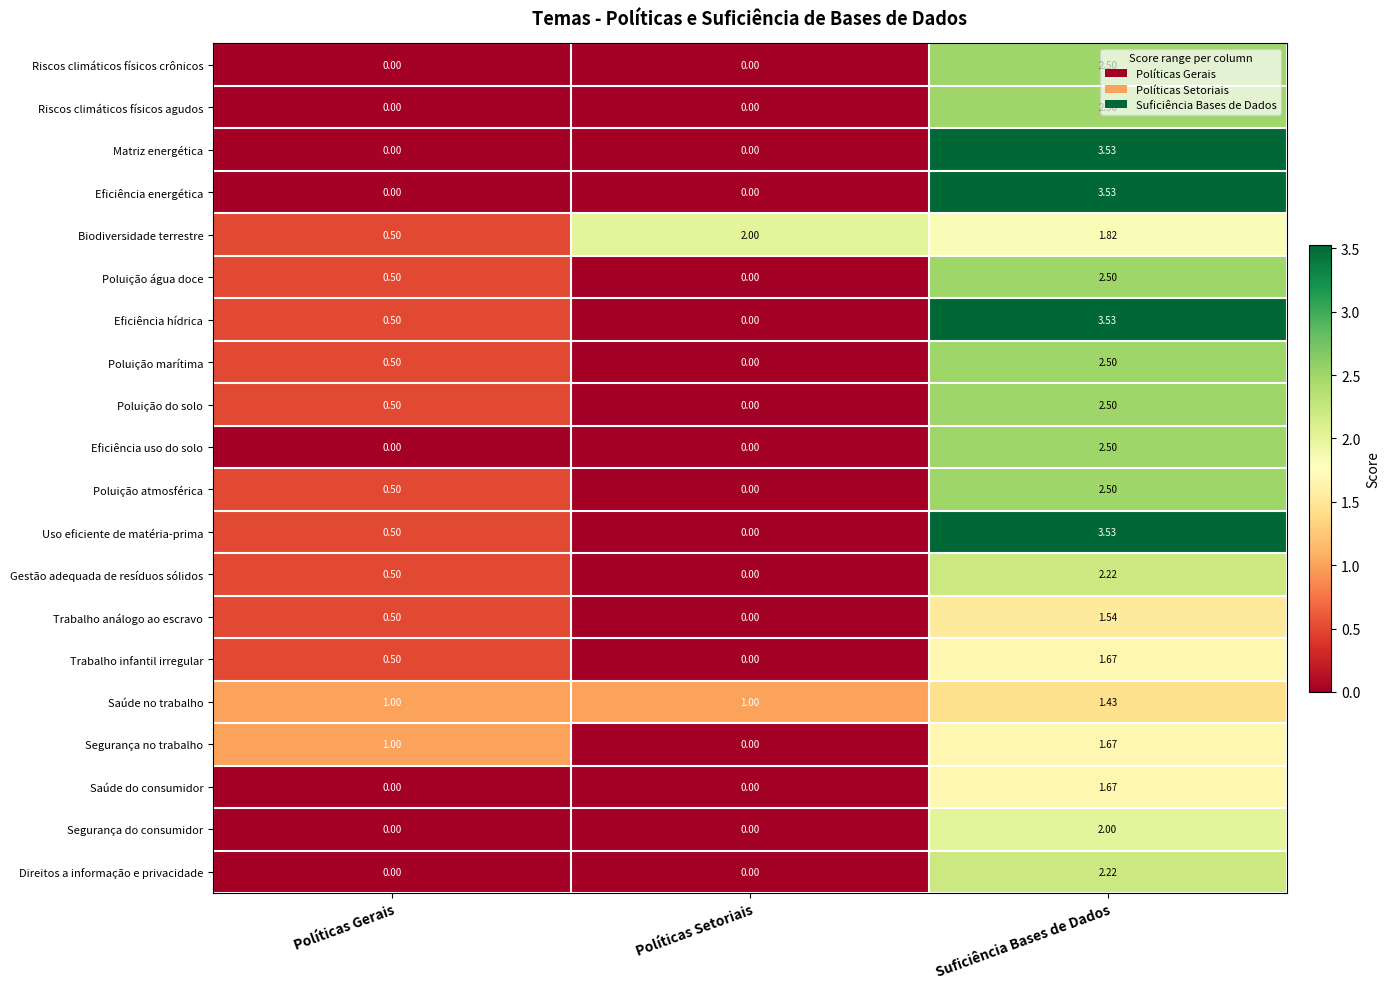

Which label corresponds to the largest value in the chart?

Suficiência Bases de Dados